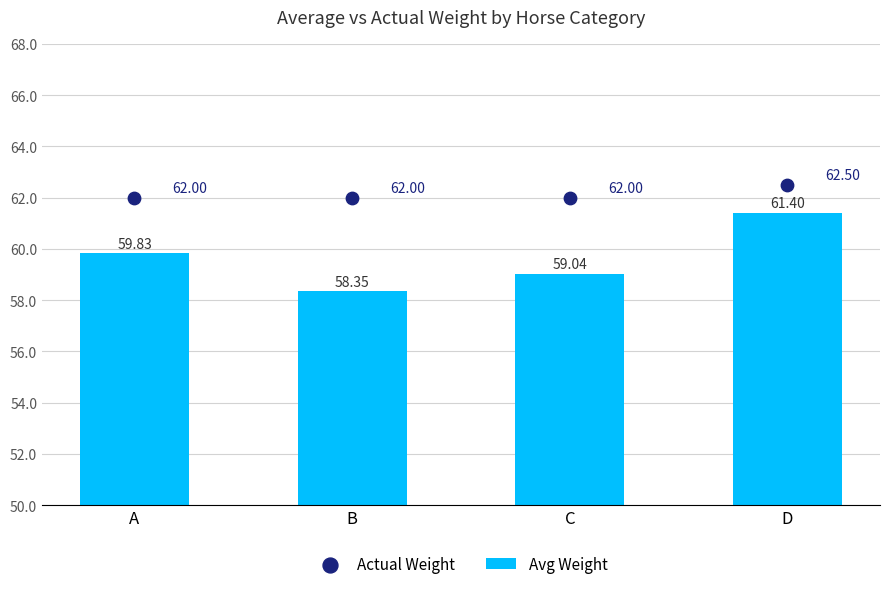

At which category is the sum across all series the highest?

D